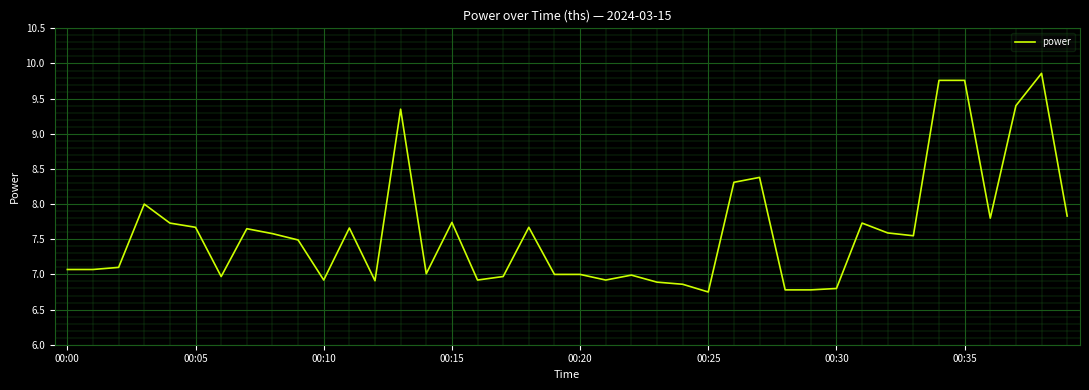

What is the greatest value displayed?

9.9